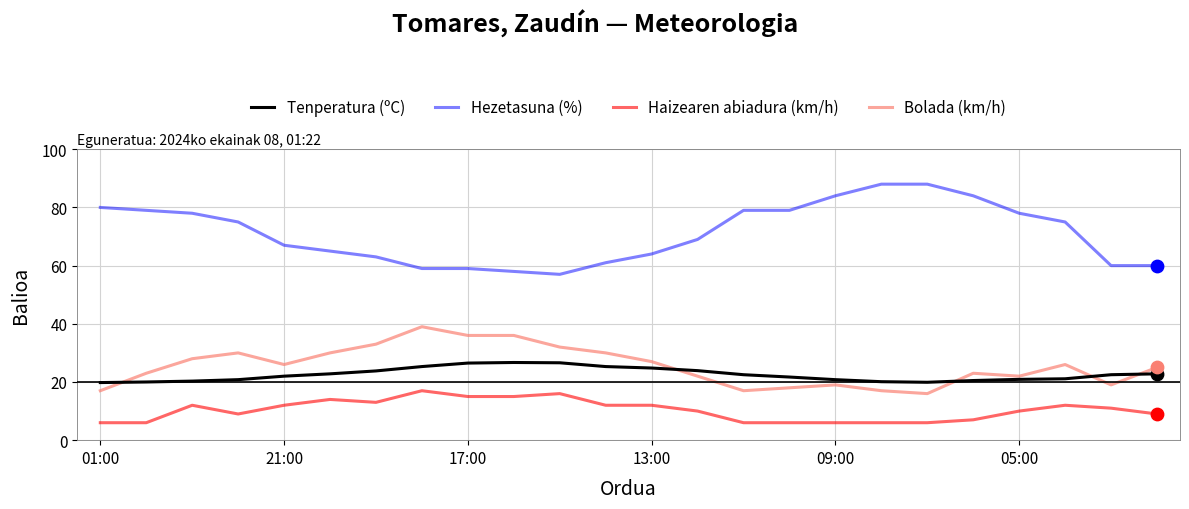

Which series has the largest total across all categories?

Hezetasuna (%)